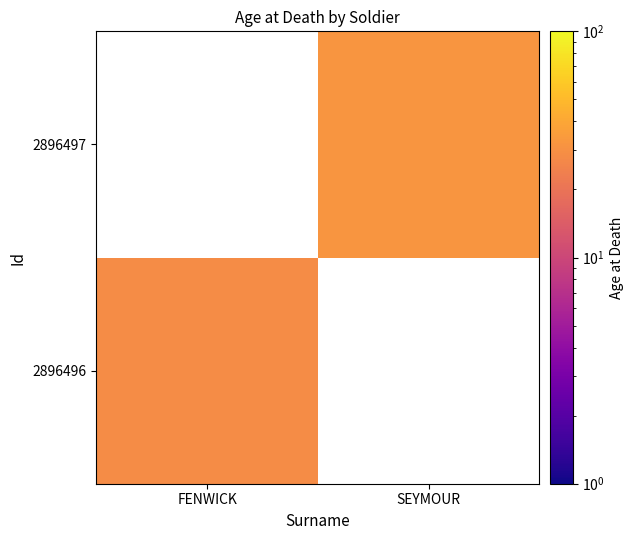

Between FENWICK and SEYMOUR, which is larger?

SEYMOUR